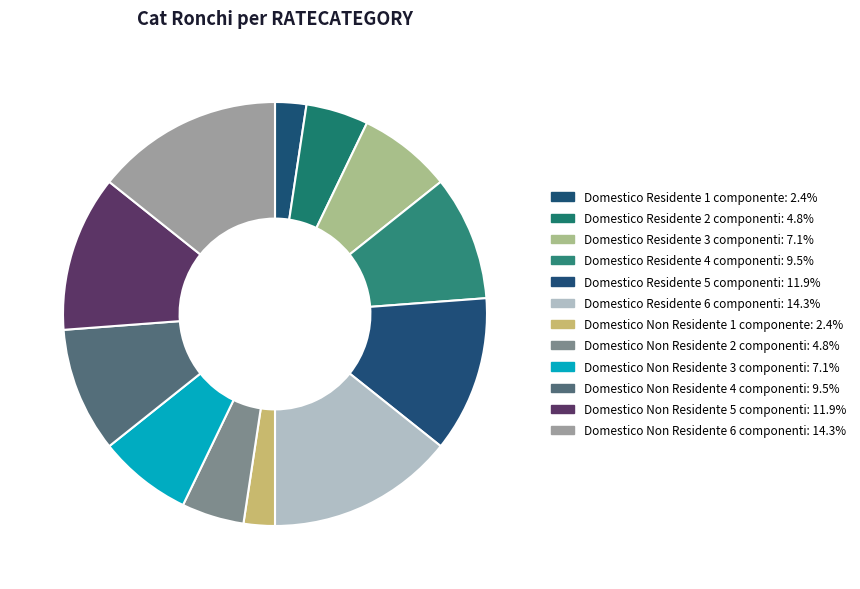

Is it true that Domestico Non Residente 3 componenti is 21% of the pie?

False